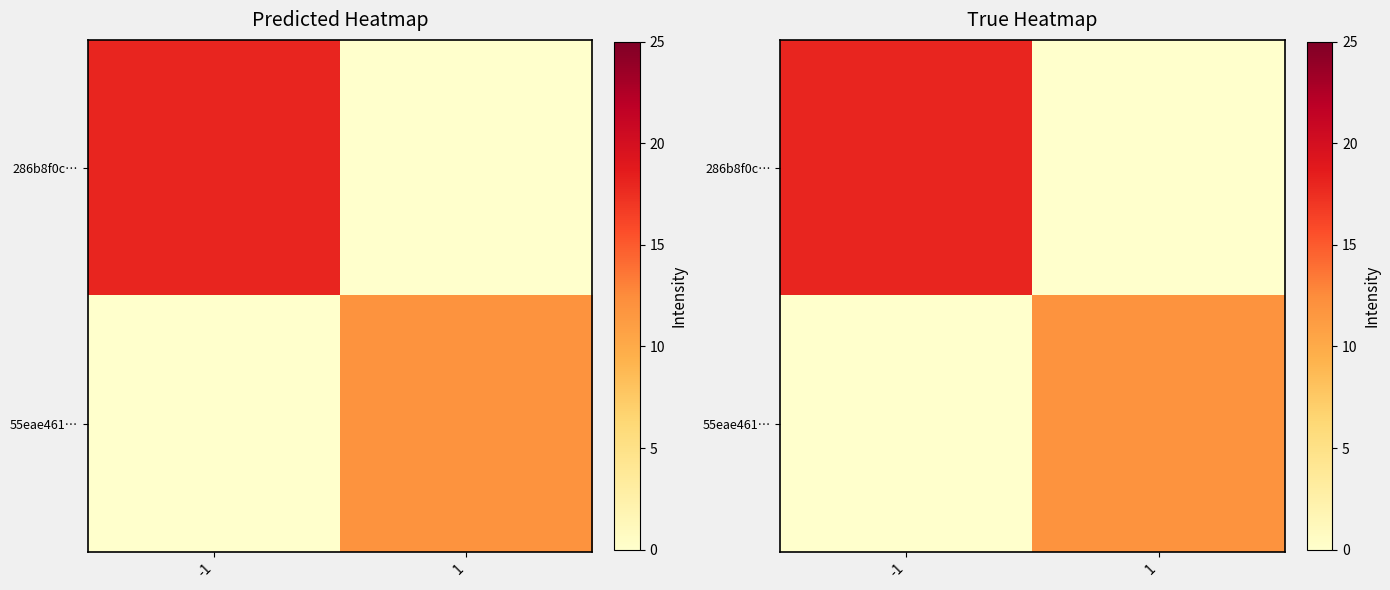

True or false: 55eae461… has a value of 3 at 1.

False